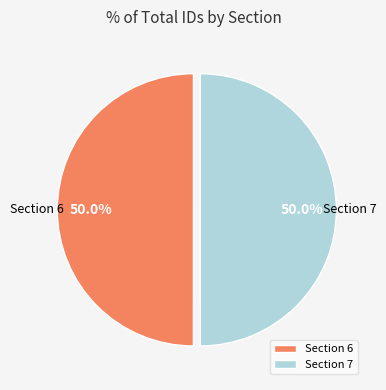

The Section 7 slice represents 64% of the pie. True or false?

False